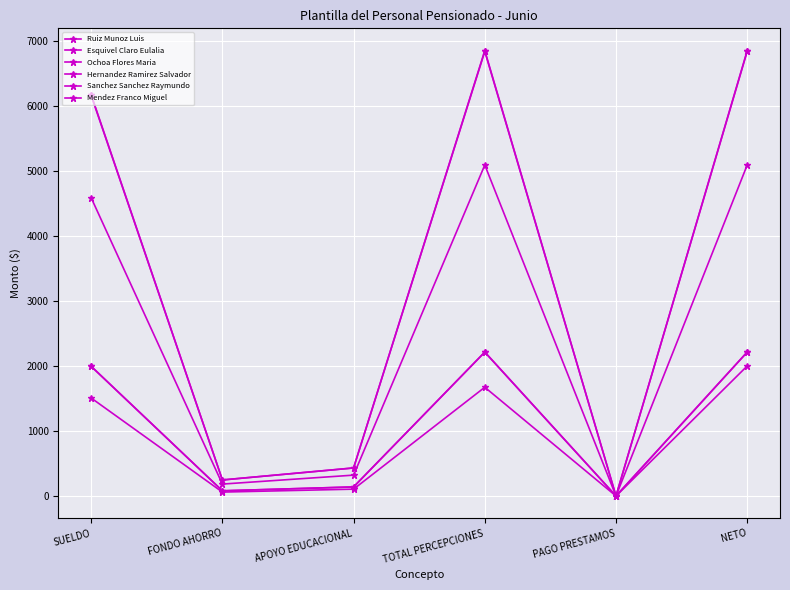

Does the chart have visible grid lines?

Yes